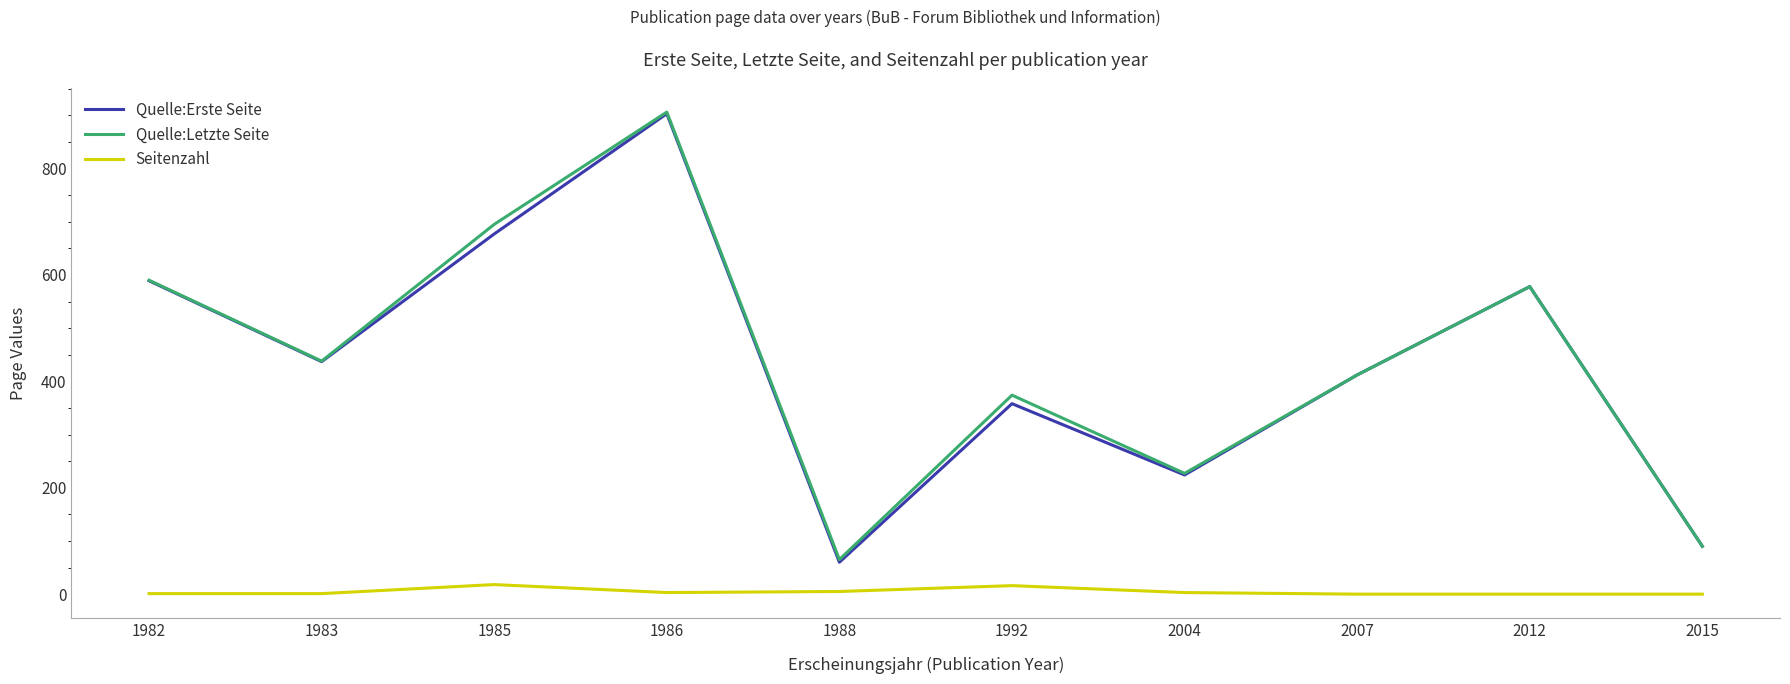

Count the number of categories in the chart.

10